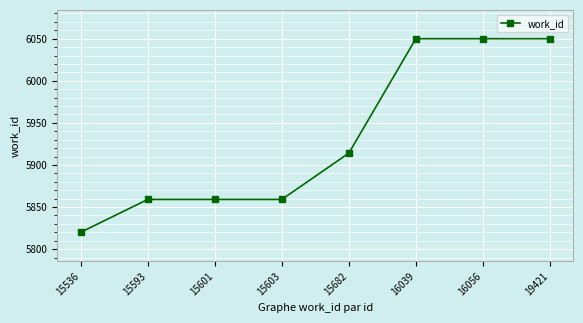

Where is the data nearest to the value 5935?

15682